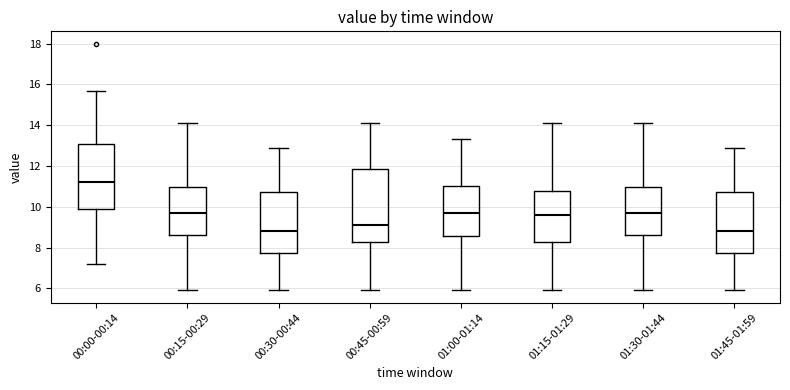

Which box has the highest median line?

00:00-00:14